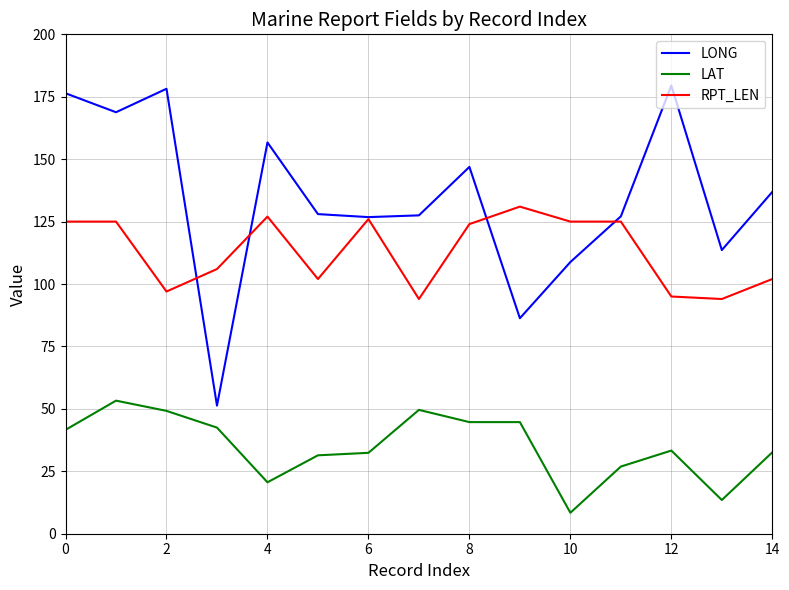

True or false: LAT and LONG cross at least once.

False